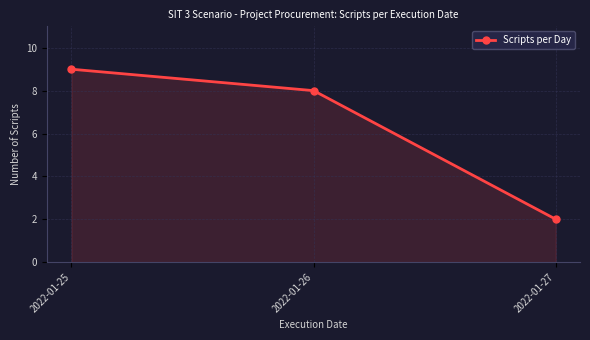

What value does the data have at 2022-01-25?

9